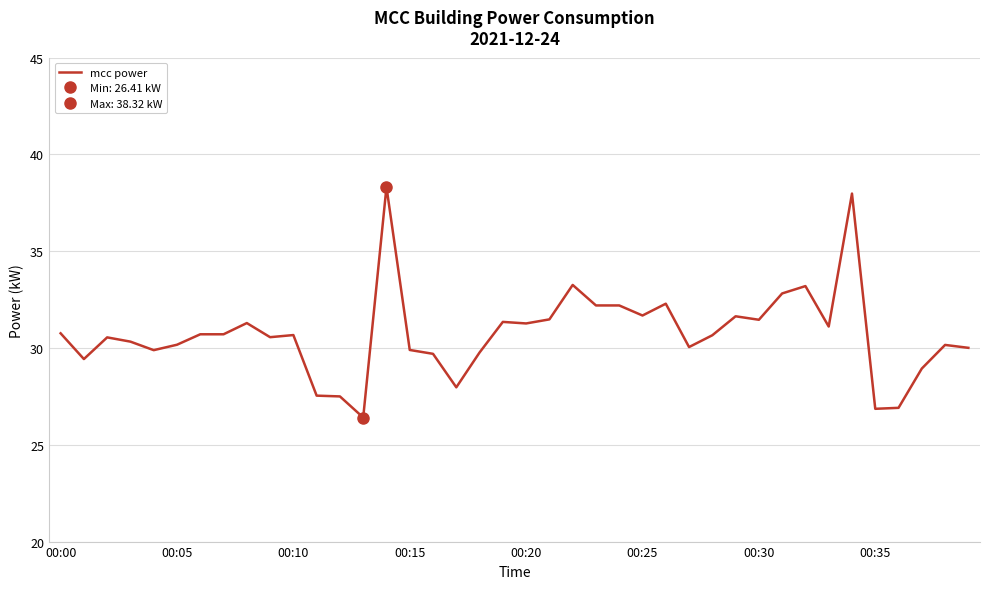

True or false: mcc power has a value of 30.8 at 00:00.

True